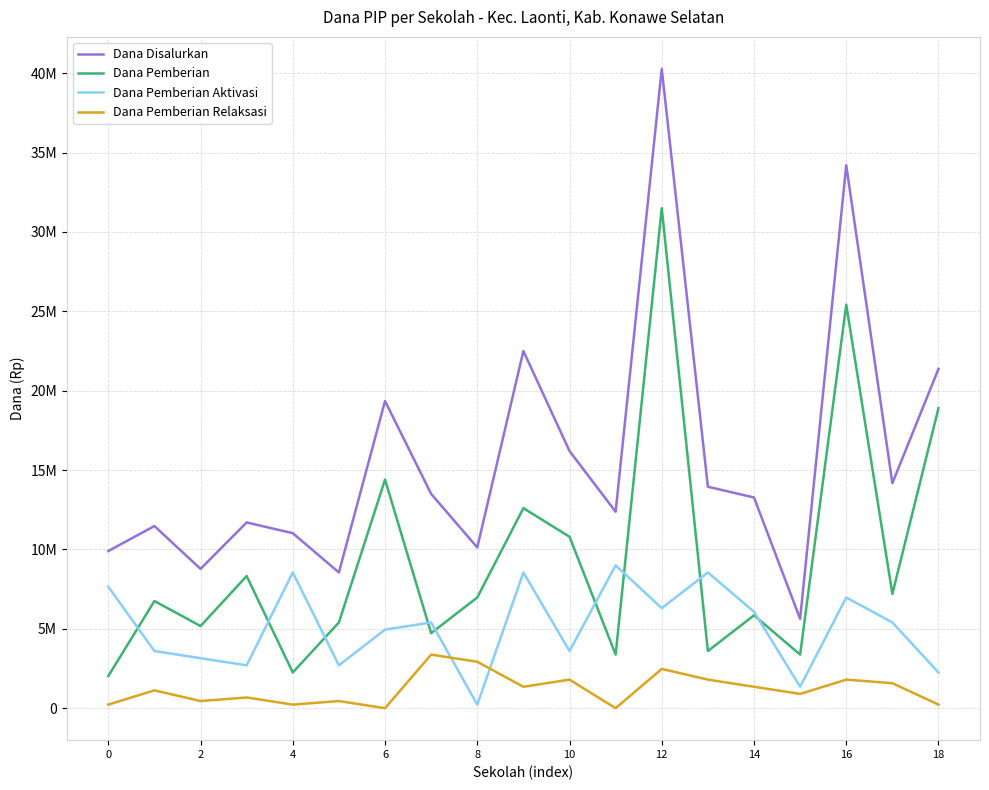

List the series in order of their peak value, highest first.

Dana Disalurkan, Dana Pemberian, Dana Pemberian Aktivasi, Dana Pemberian Relaksasi